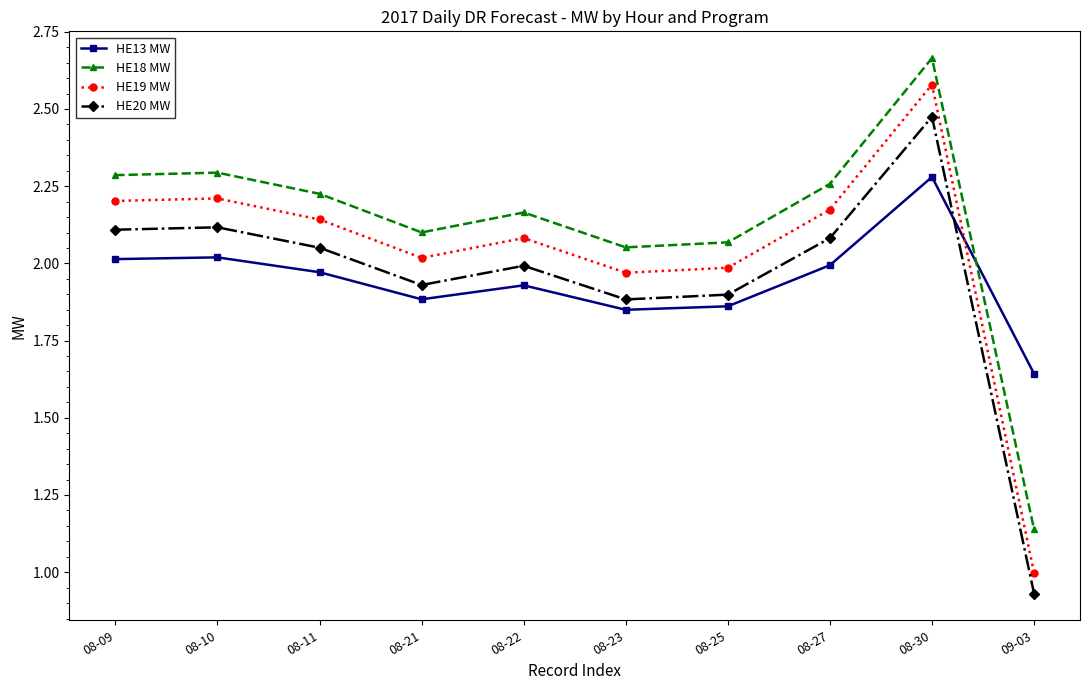

Where is the first local minimum for HE19 MW?

08-21